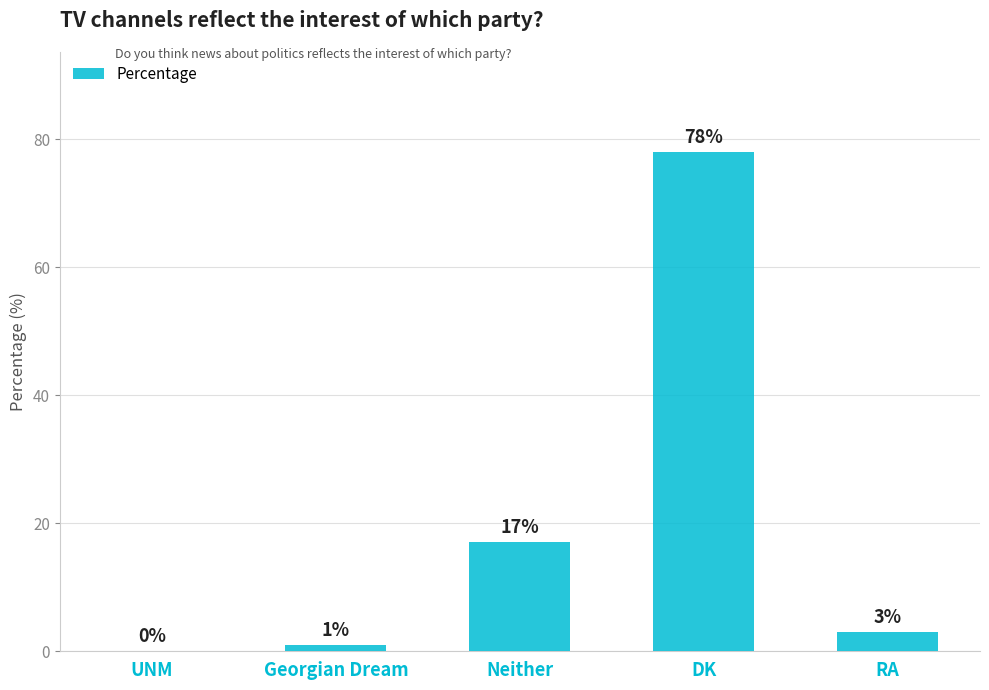

What is the sum of all values?

99